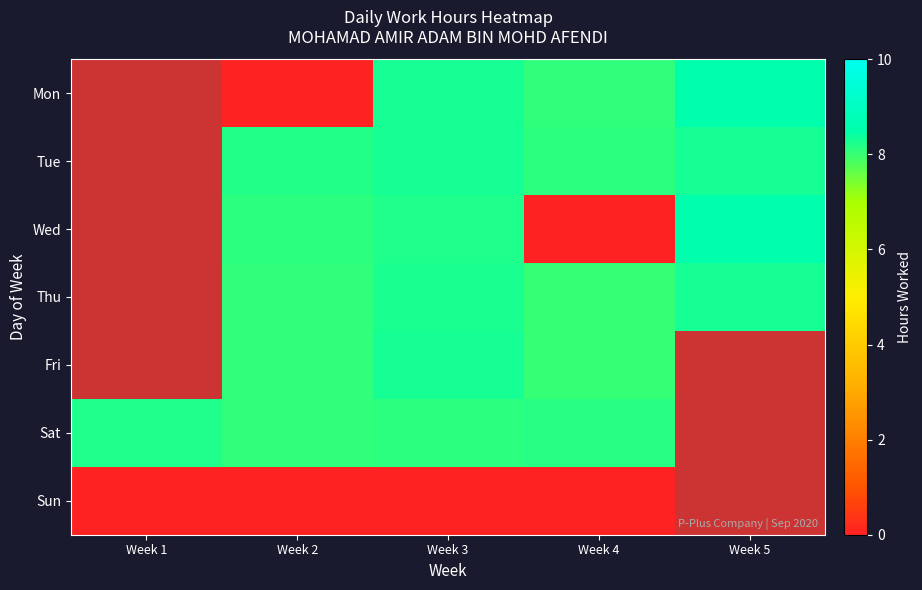

What is the maximum value shown in the chart?

8.5